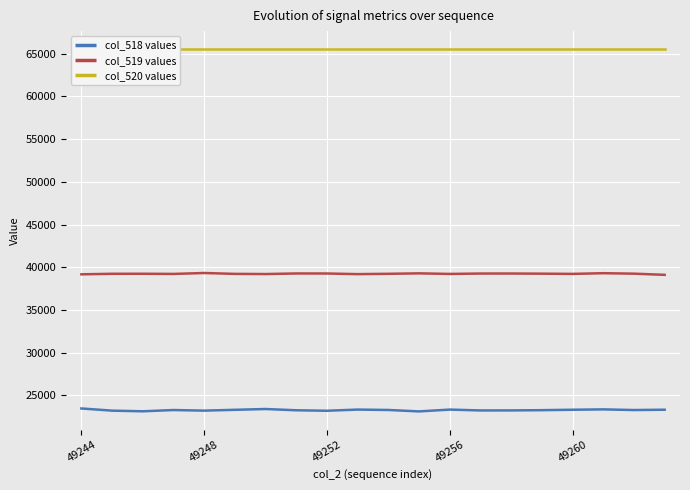

How many interior local valleys does the col_518 values series have?

6